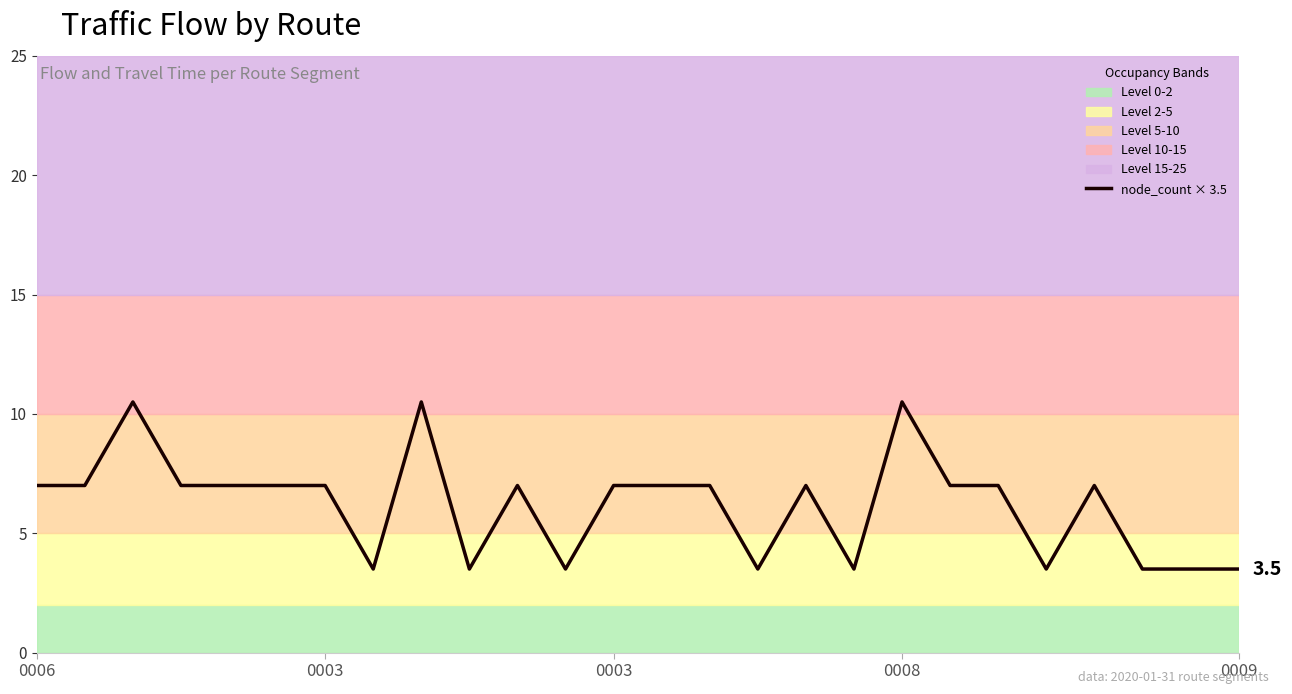

What is the greatest value displayed?

10.5